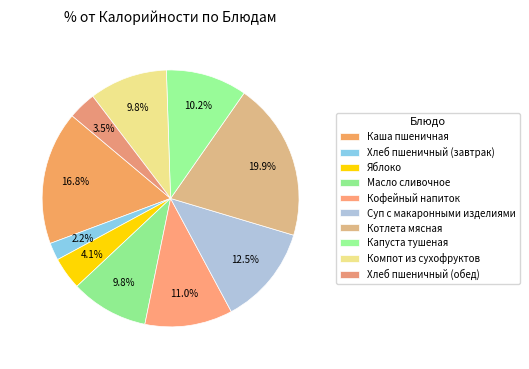

Count the number of slices in the pie.

10